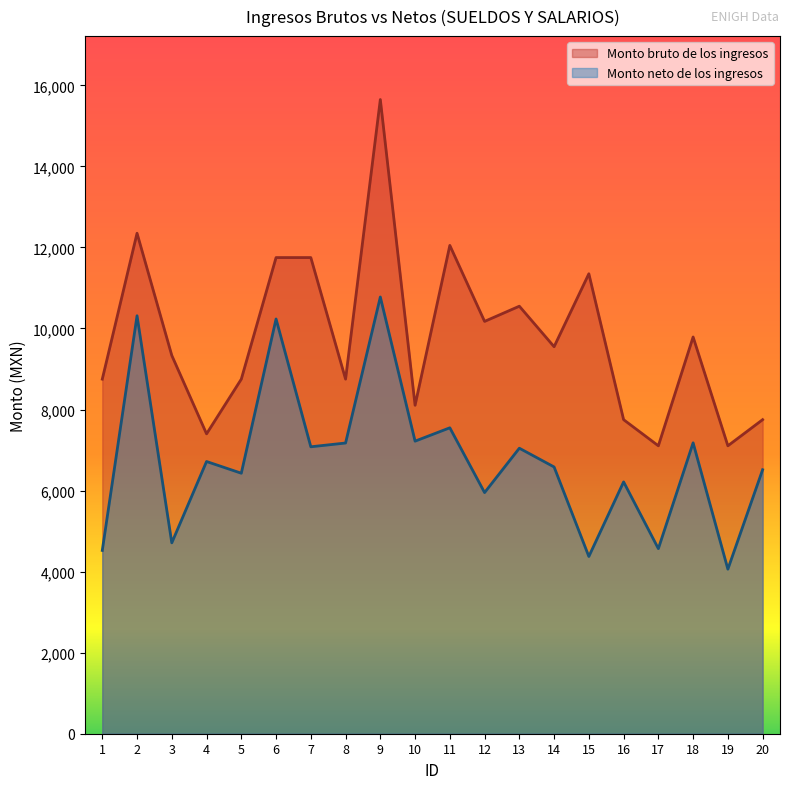

At which label is Monto bruto de los ingresos closest to 11377?

15